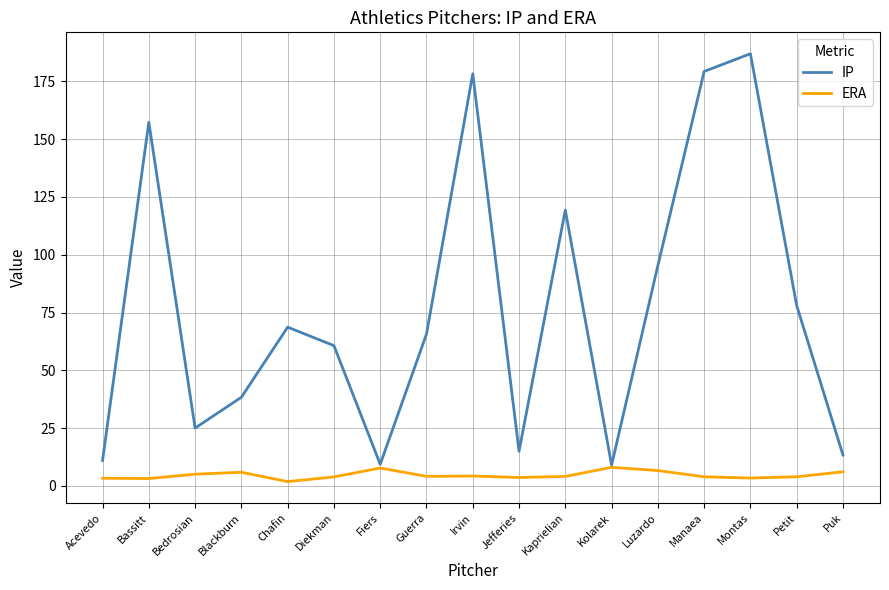

What position from the right is Luzardo?

5